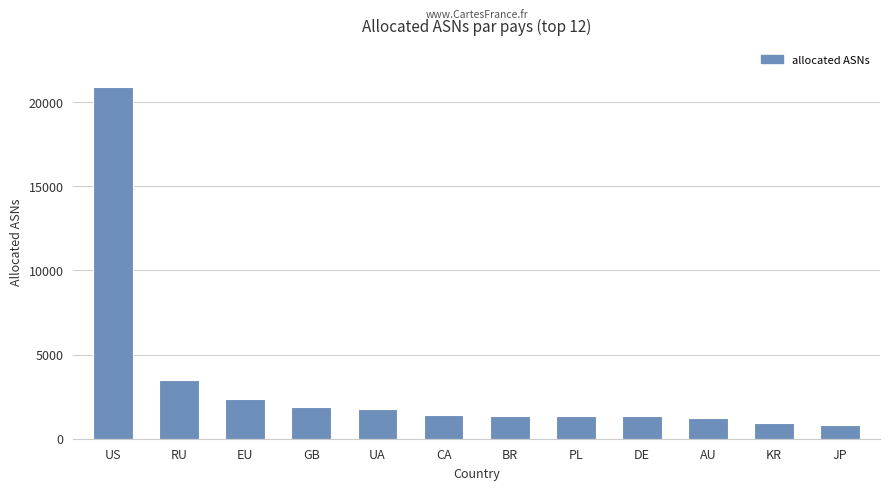

At which label is the value closest to 10860?

RU